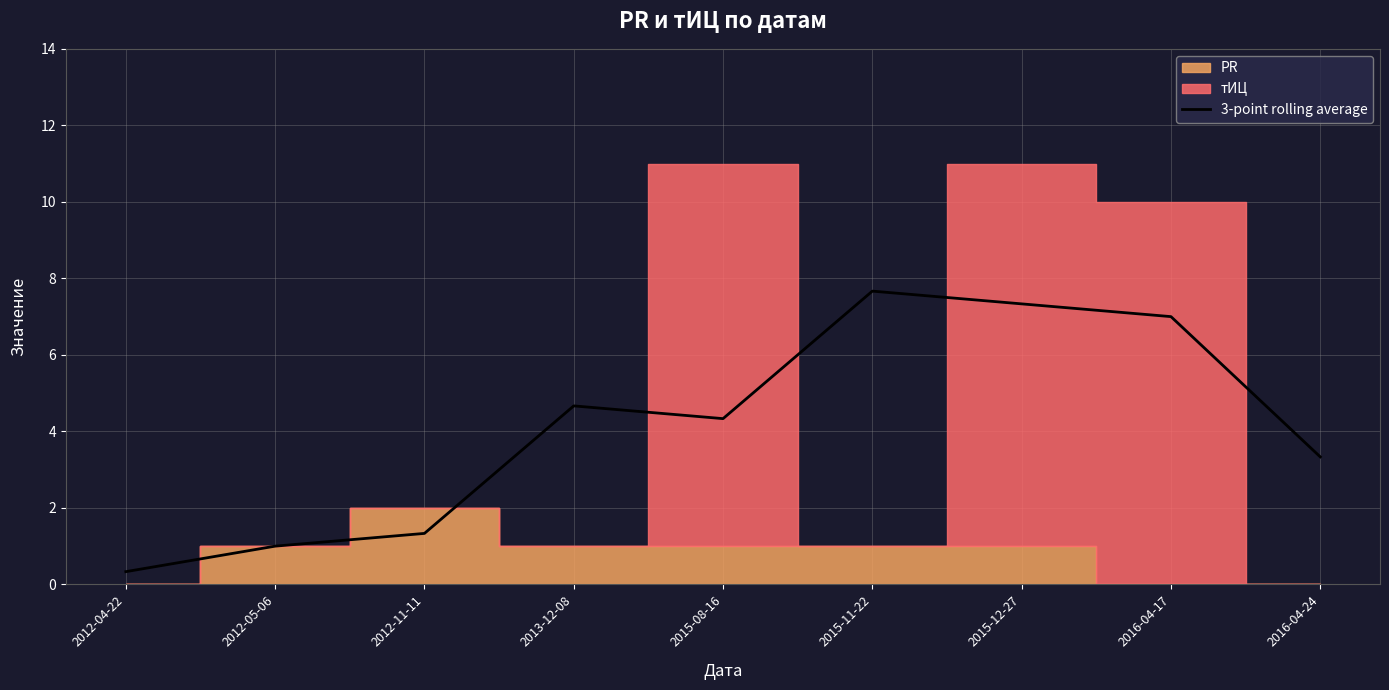

At which label does 3-point rolling average first exceed 4?

2013-12-08